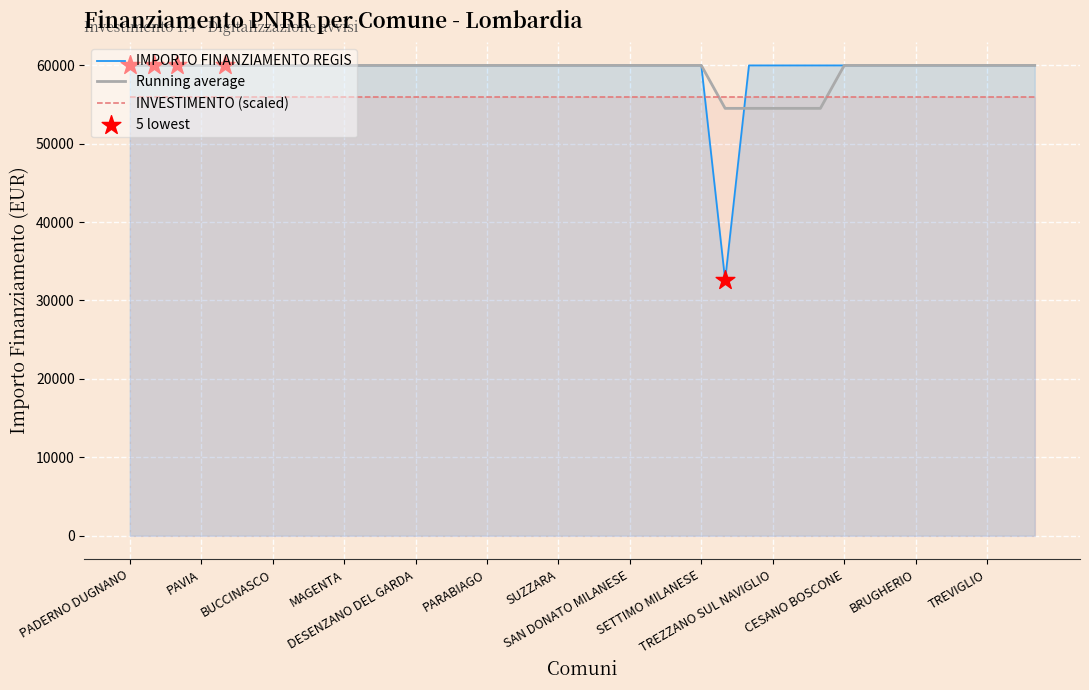

Approximately how many times larger is the value at BOLLATE compared to GIUSSANO?

1.0